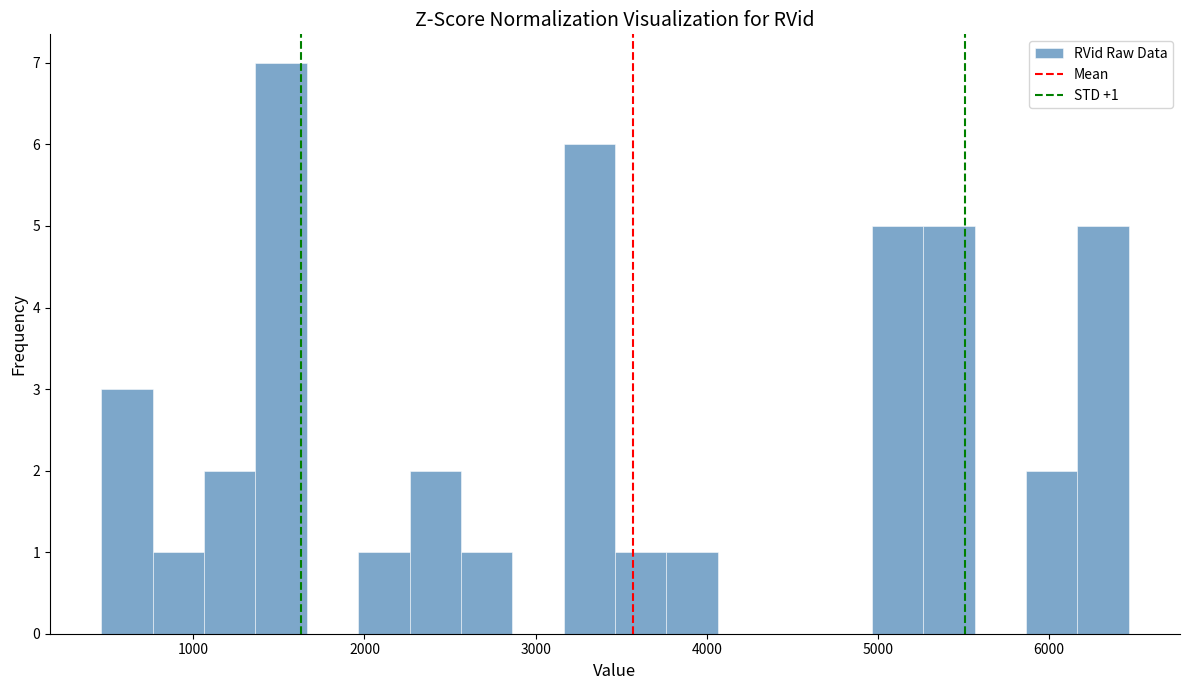

Around what value on the x-axis is the tallest bar? Give the approximate position of its centre, as read against the axis.

1500